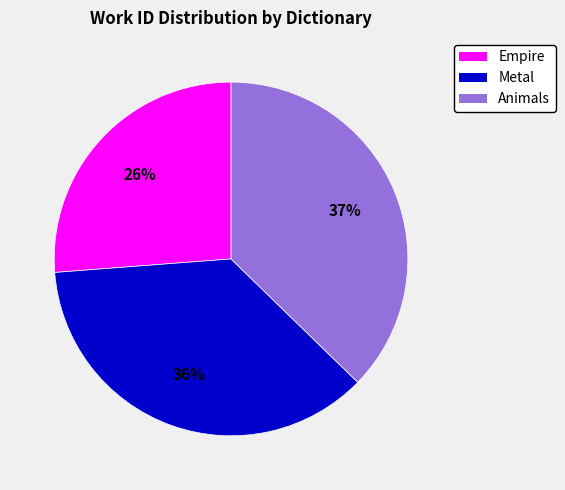

Approximately how many times larger is the value at Metal compared to Empire?

1.4